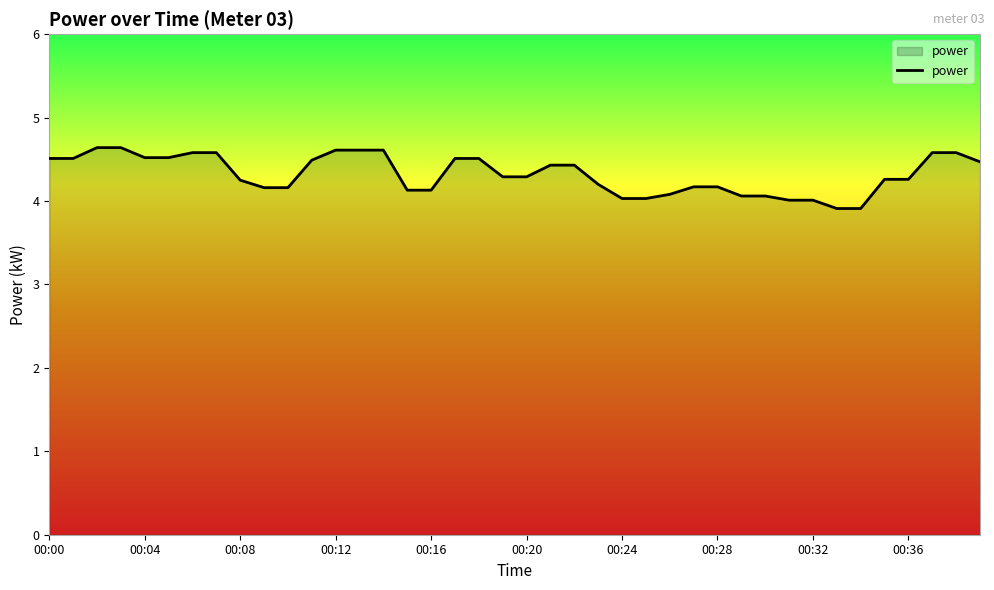

What is the maximum value shown in the chart?

4.6